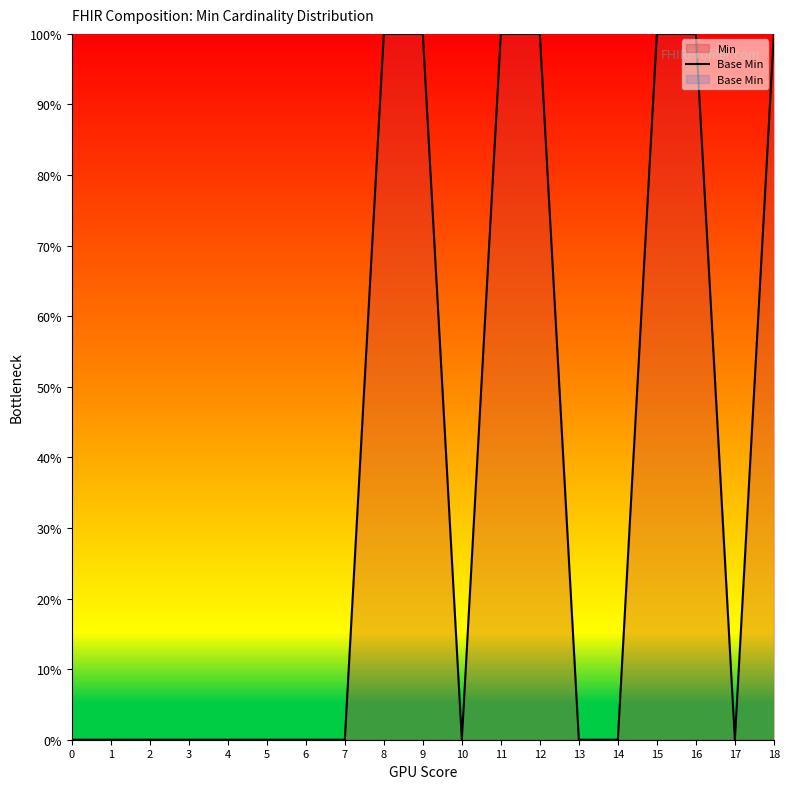

What is the greatest value displayed?

1